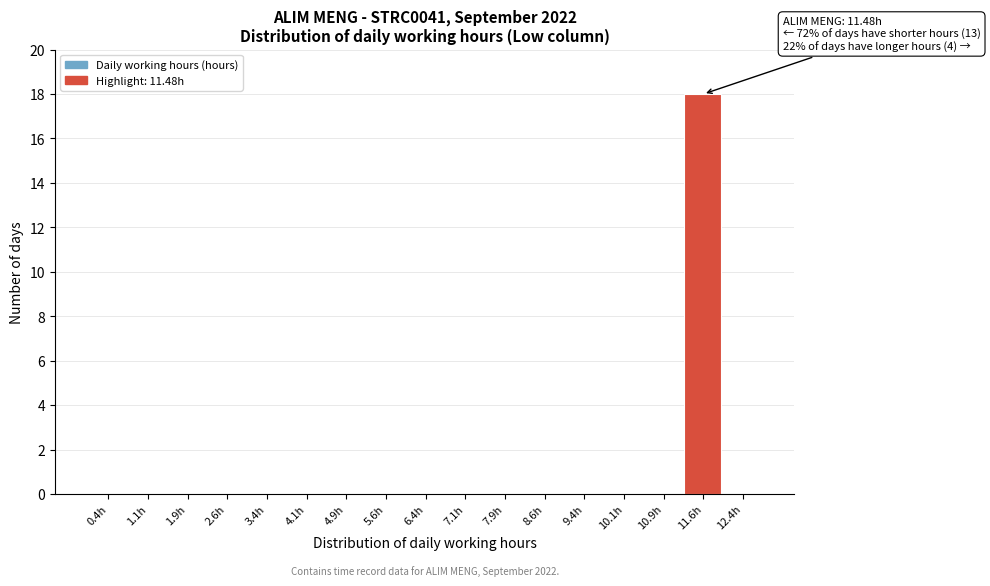

Over which range of the x-axis is the bar tallest?

11.25 to 12.00